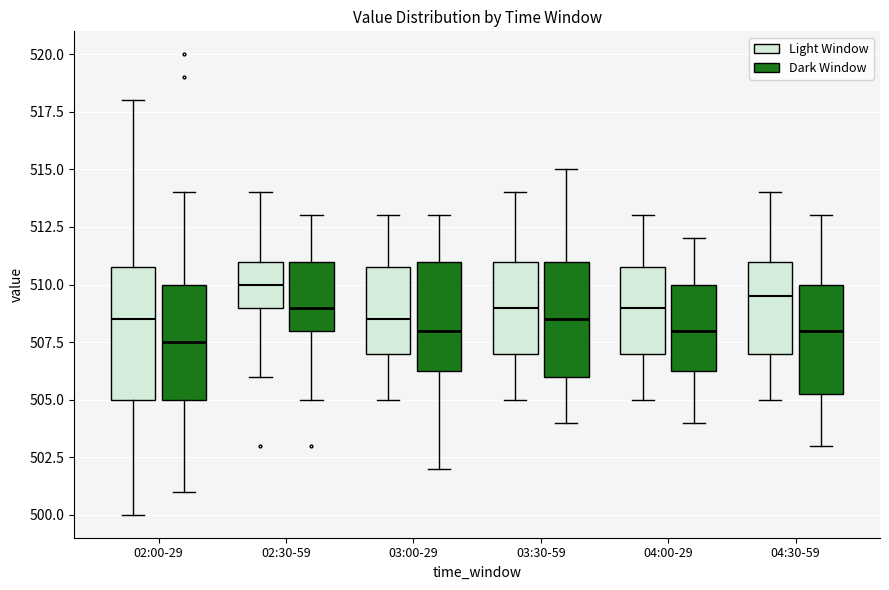

Which box has the highest median line?

02:30-59 (Light Window)